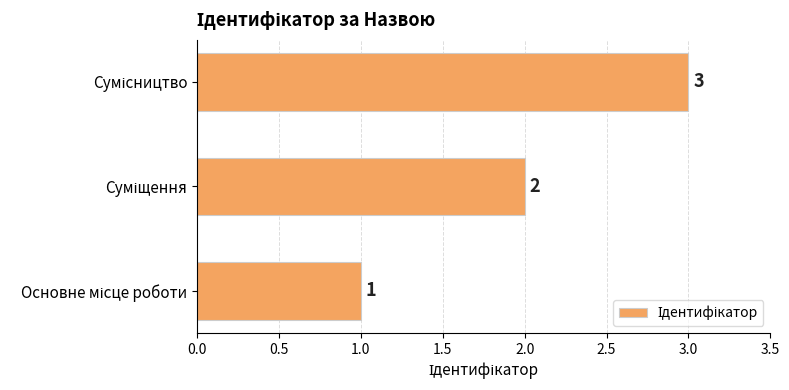

Count the values in the range 1 to 3.

3